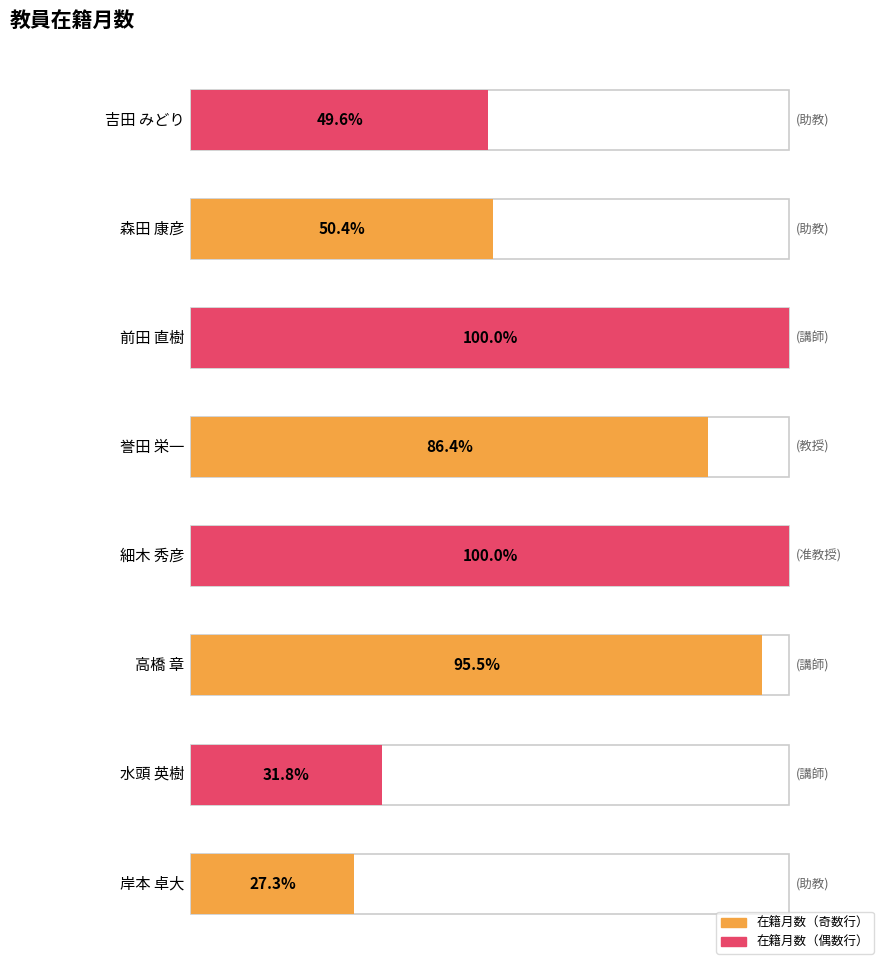

What is the label of the 2nd bar from the right?

森田 康彦